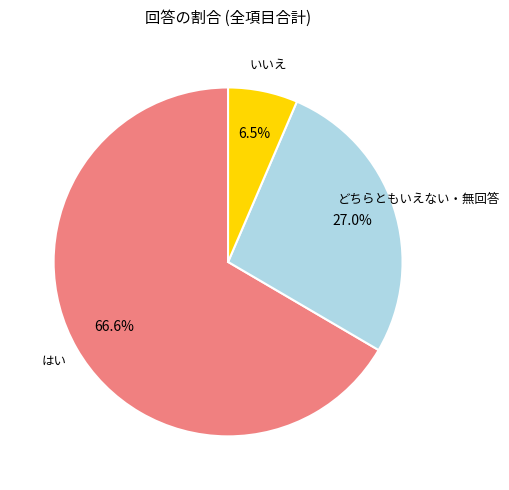

Combined, do どちらともいえない・無回答 and いいえ account for over 50%?

No